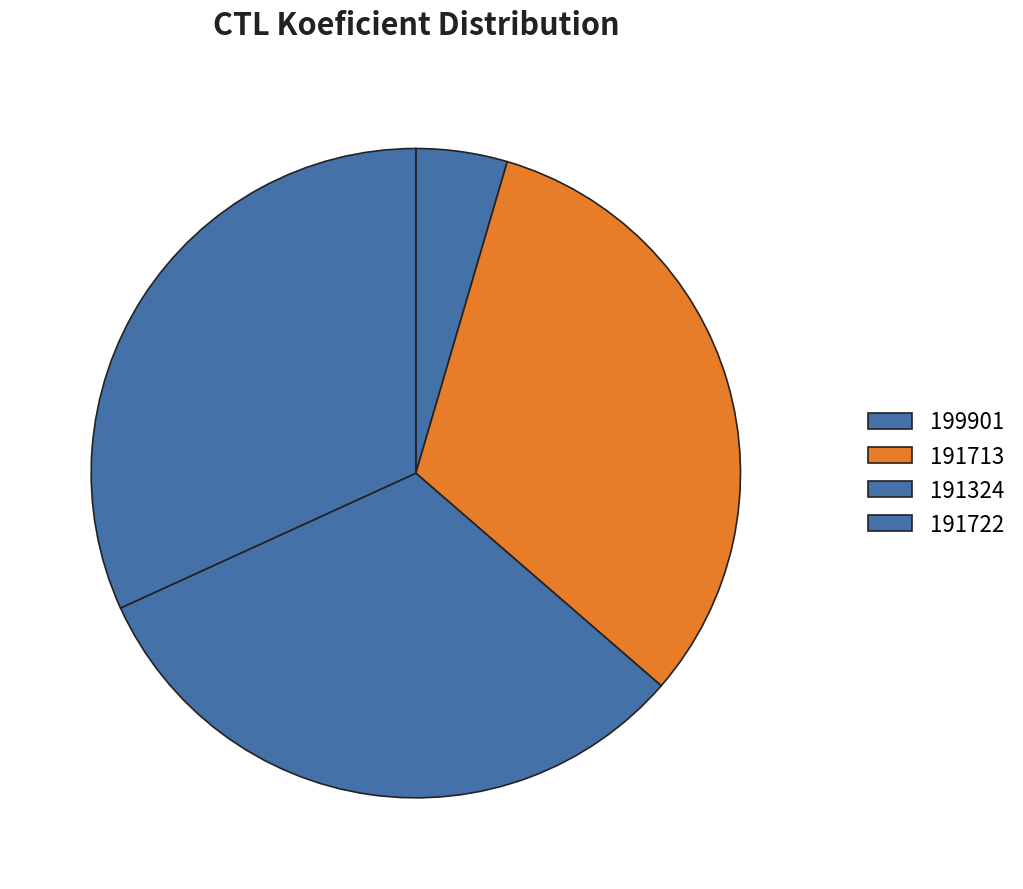

Combined, what portion of the pie is 199901 and 191722?

36.4%